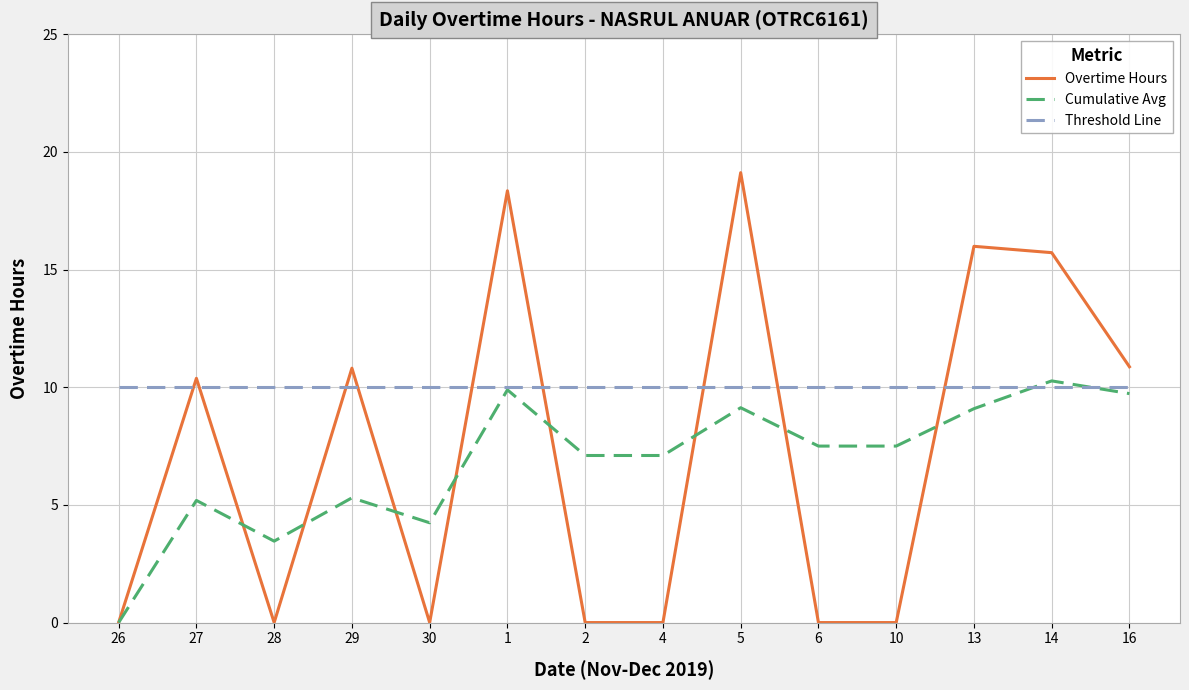

True or false: Threshold Line has a value of 5.1 at 16.

False